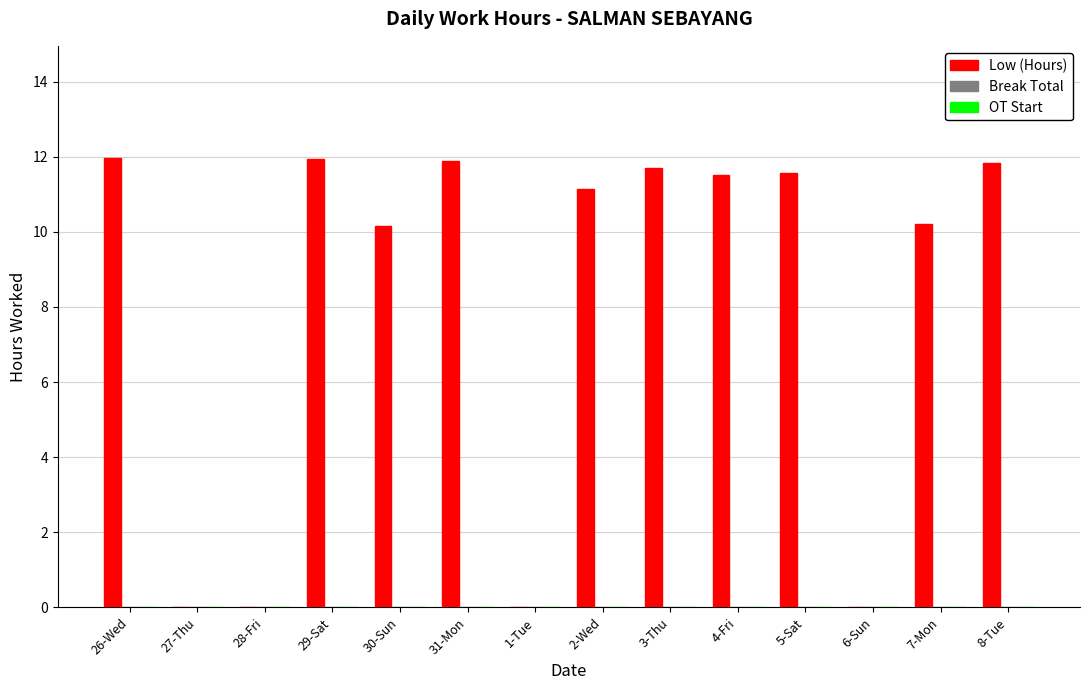

What is the sum of the values at 29-Sat and 8-Tue?

23.8